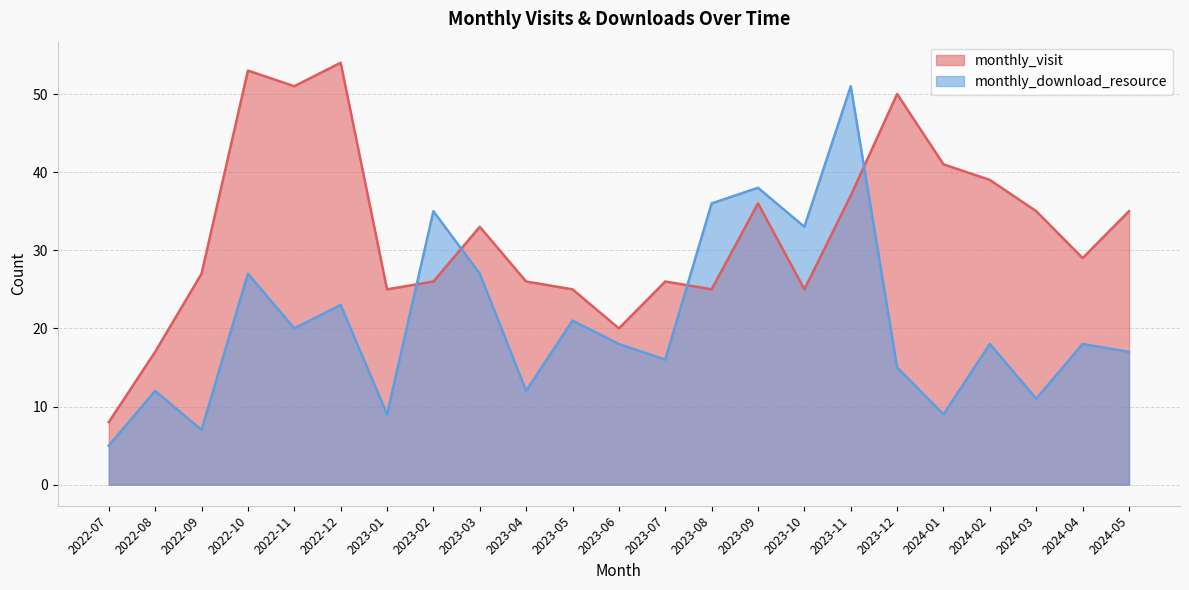

What position from the left is 2022-12?

6